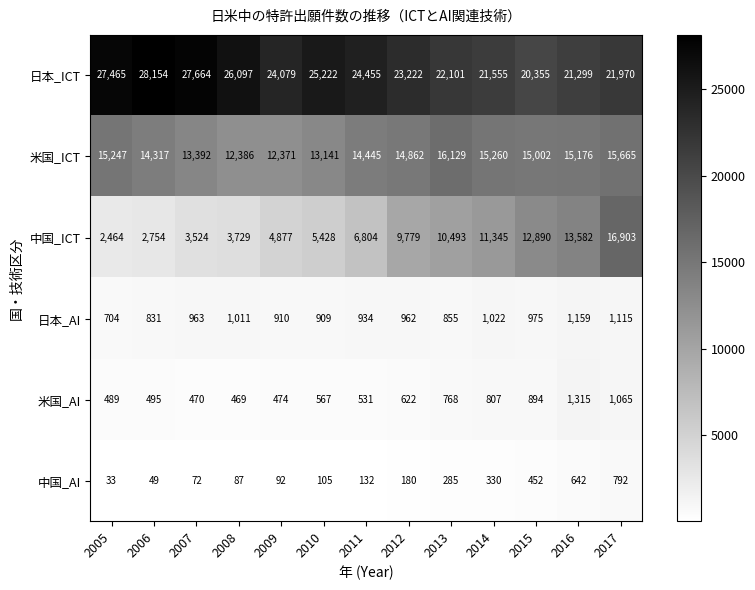

What is the total value across all series at 2017?

57510